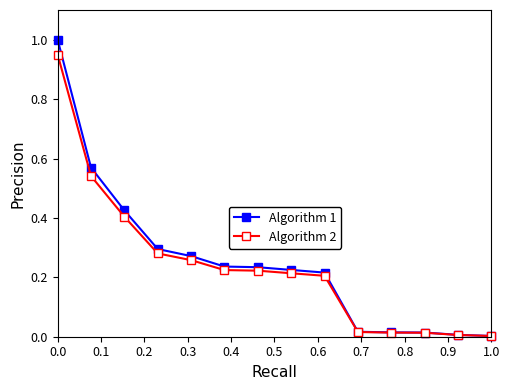

How many categories are shown in the chart?

14